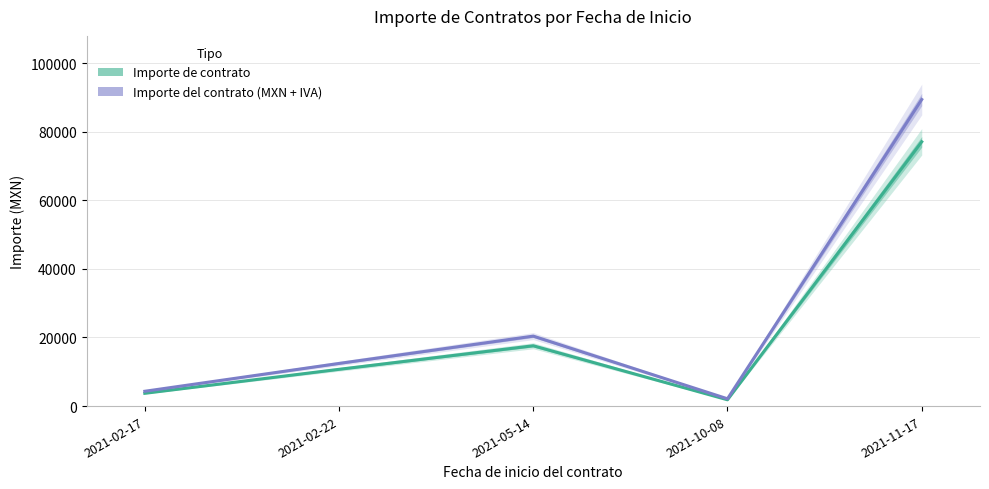

What is the average value of the Importe de contrato series?

22181.3